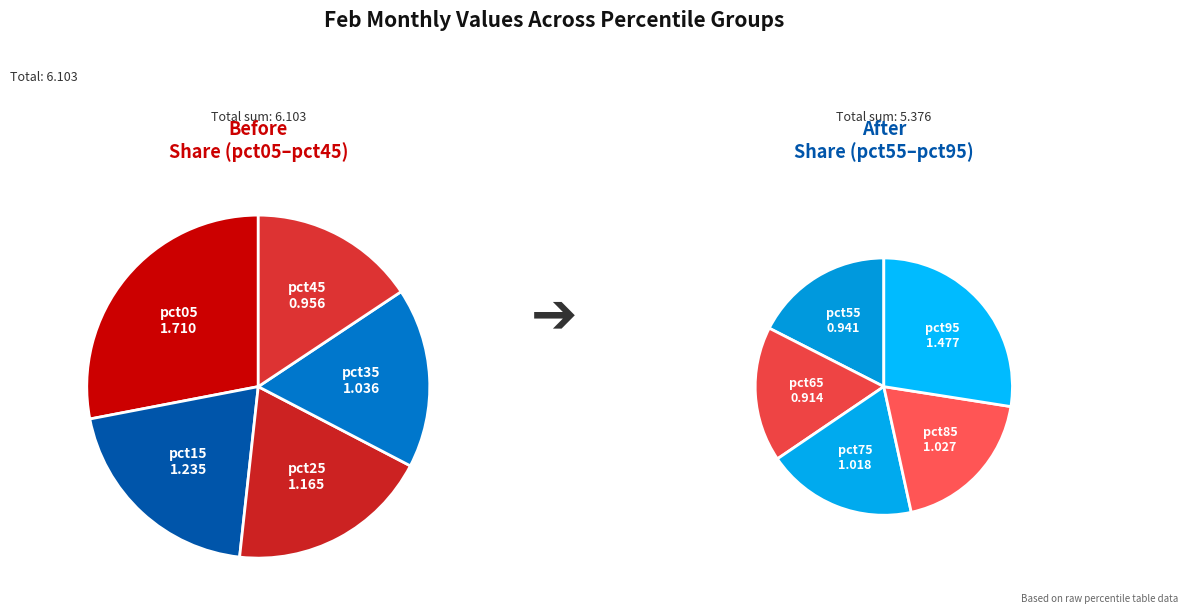

Count the number of slices in the pie.

10